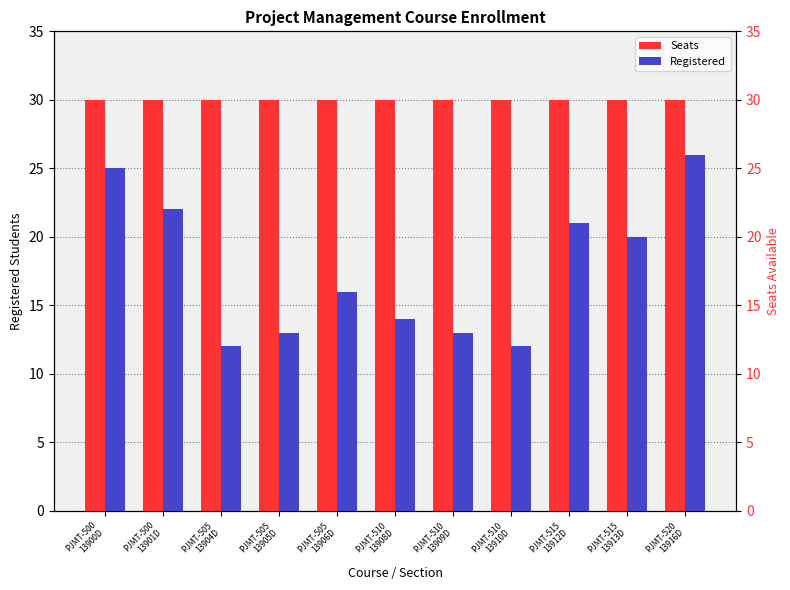

The value of Registered at PJMT-510
13908D is 14. True or false?

True